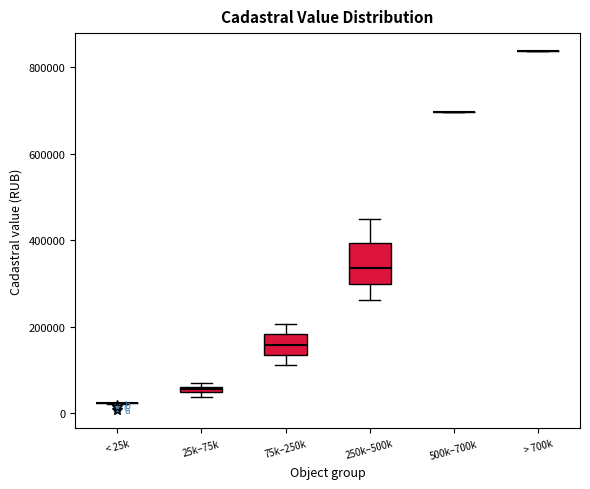

Where is the lower edge of the box for 75k–250k on the y-axis? The values are not printed on the chart, so give them approximately, as read against the axis.

140000